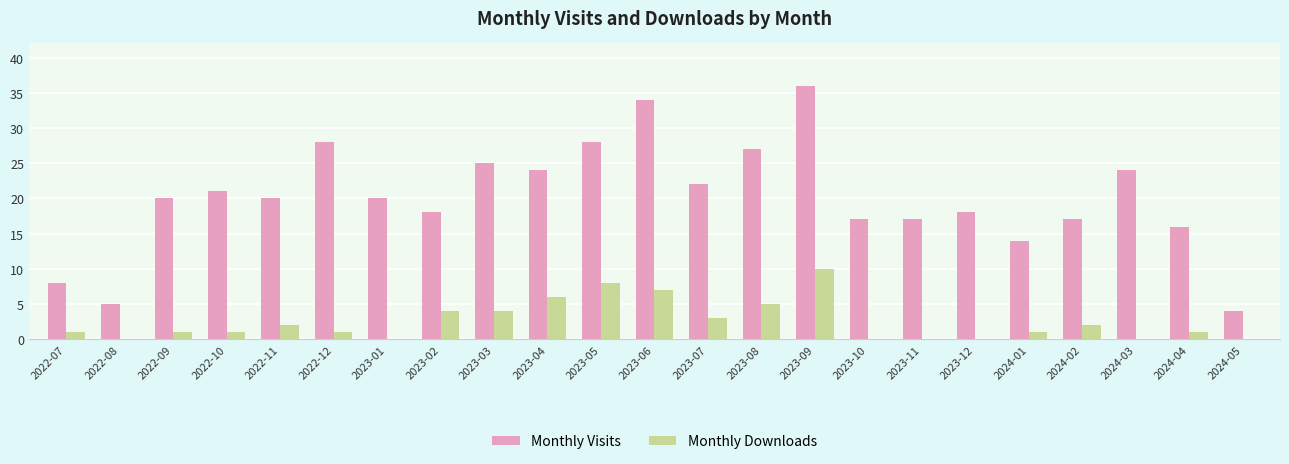

At which label does Monthly Visits reach its peak?

2023-09